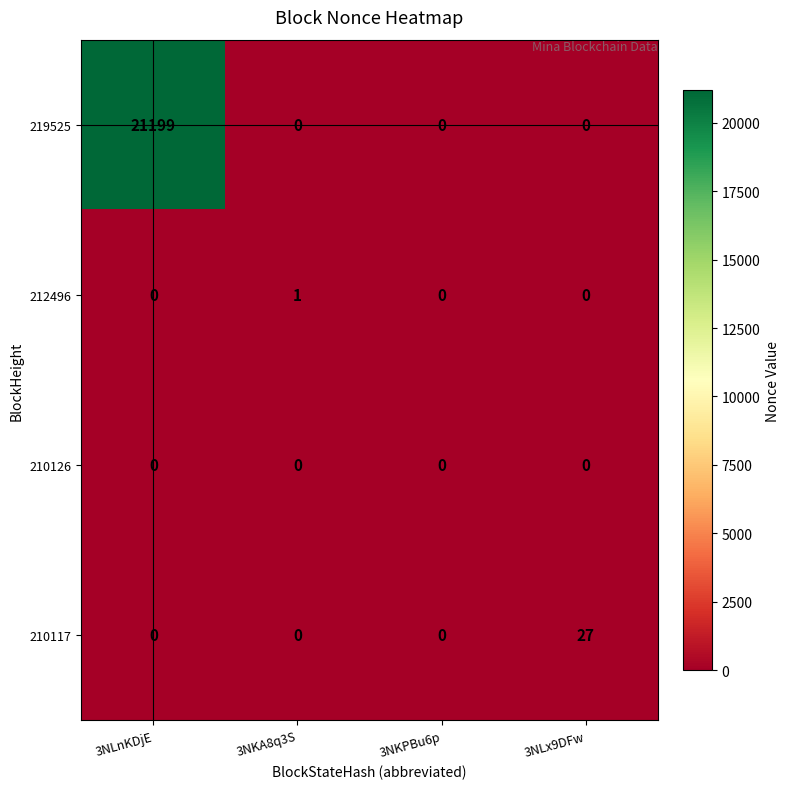

How many data points does each series have?

4